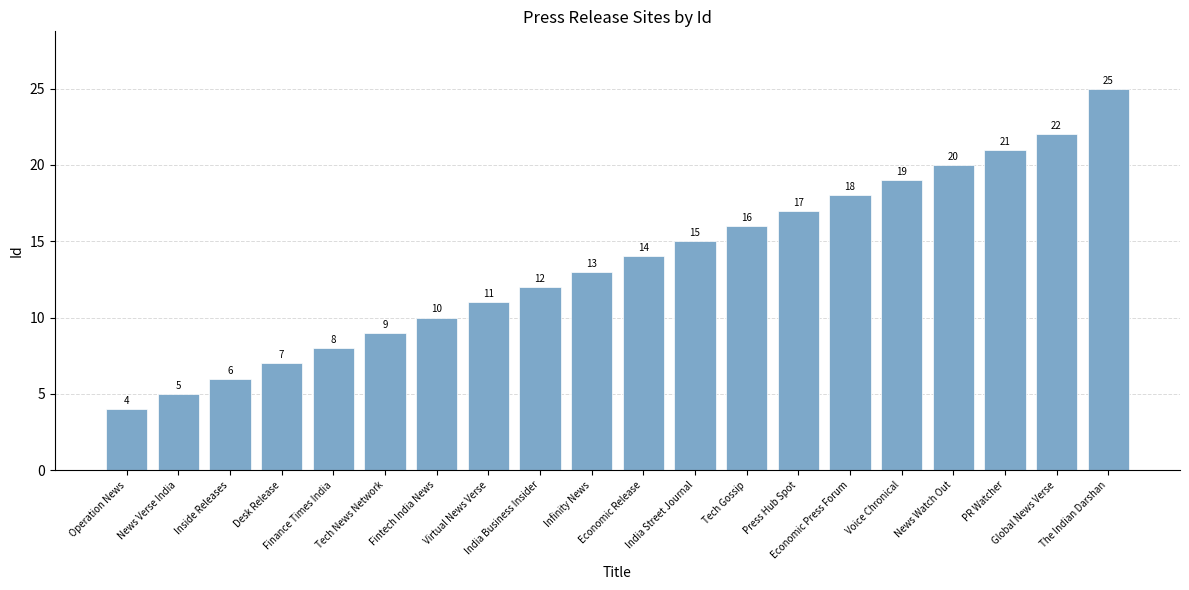

What is the change in value from News Watch Out to Global News Verse?

+2